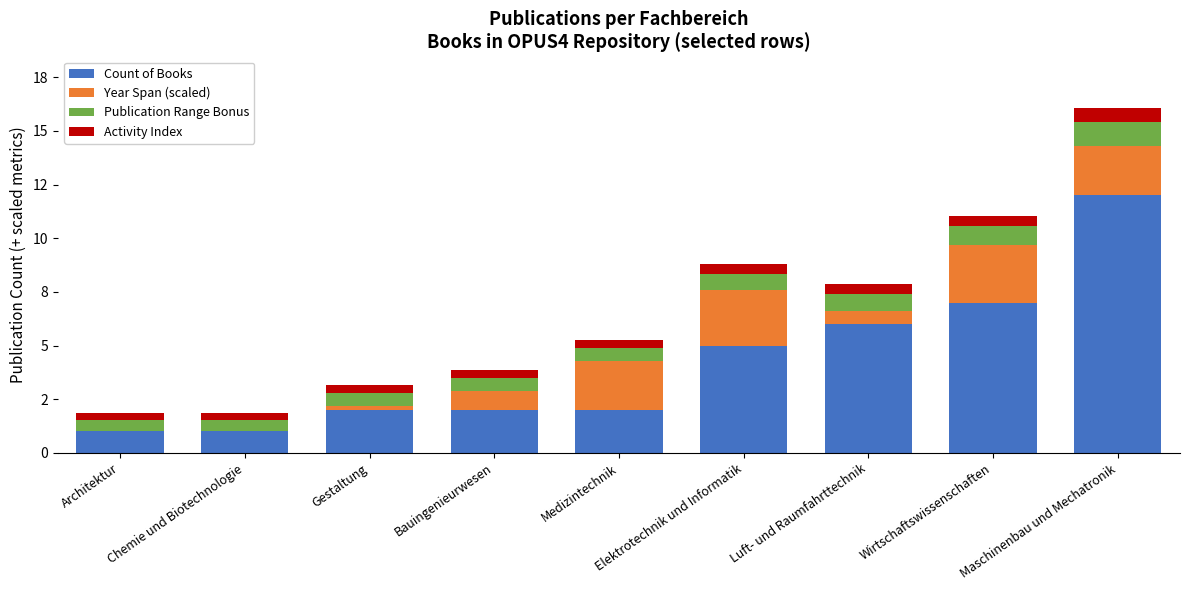

What is the total value across all series at Chemie und Biotechnologie?

1.9